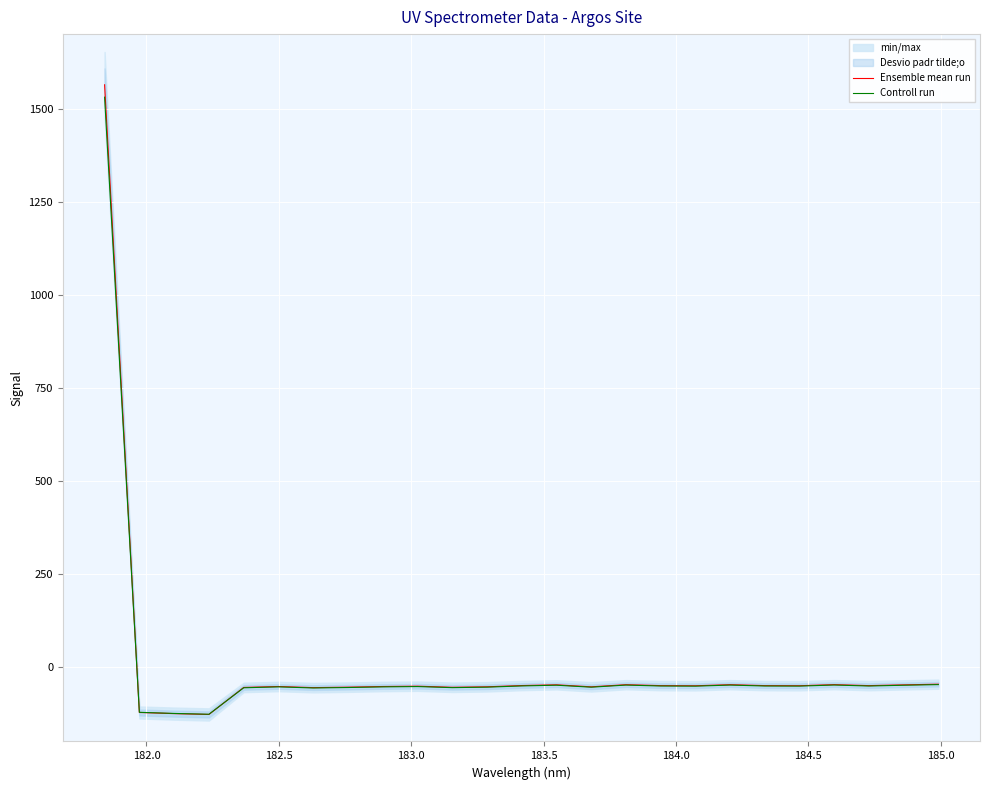

At how many categories does at least one series exceed 1540?

1